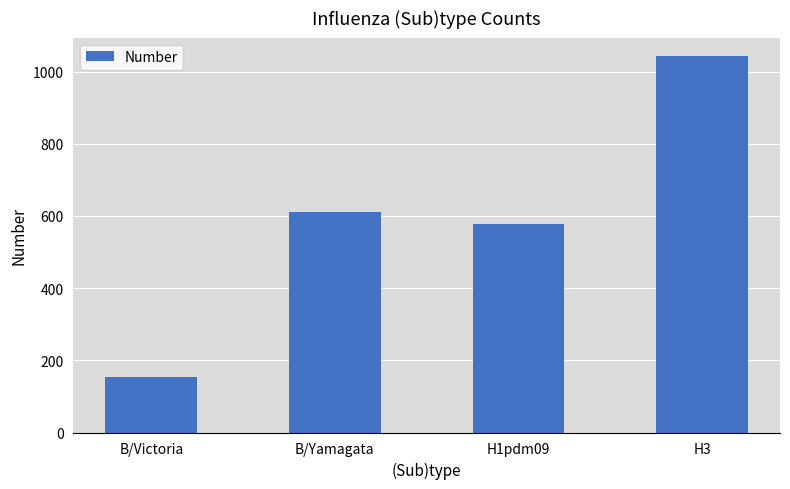

What is the sum of all values?

2384